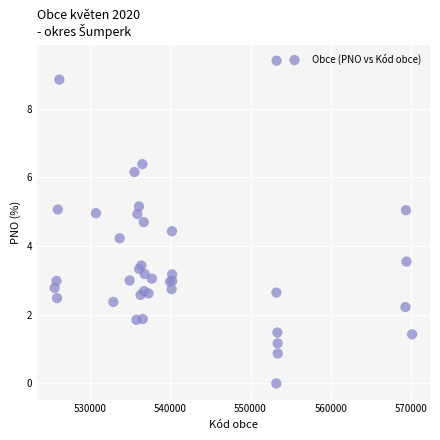

What Y value in the scatter plot is closest to 4?

4.2